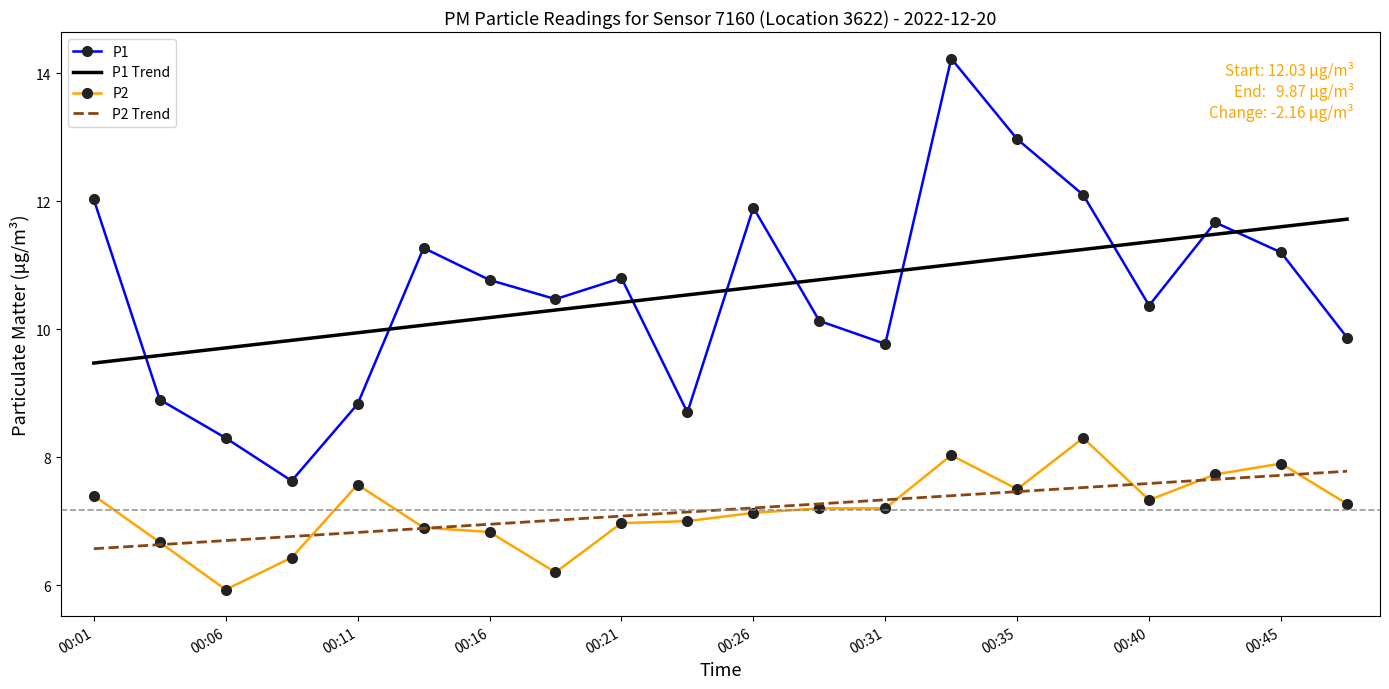

What is the difference between the second highest and minimum values in the P2 series?

2.1